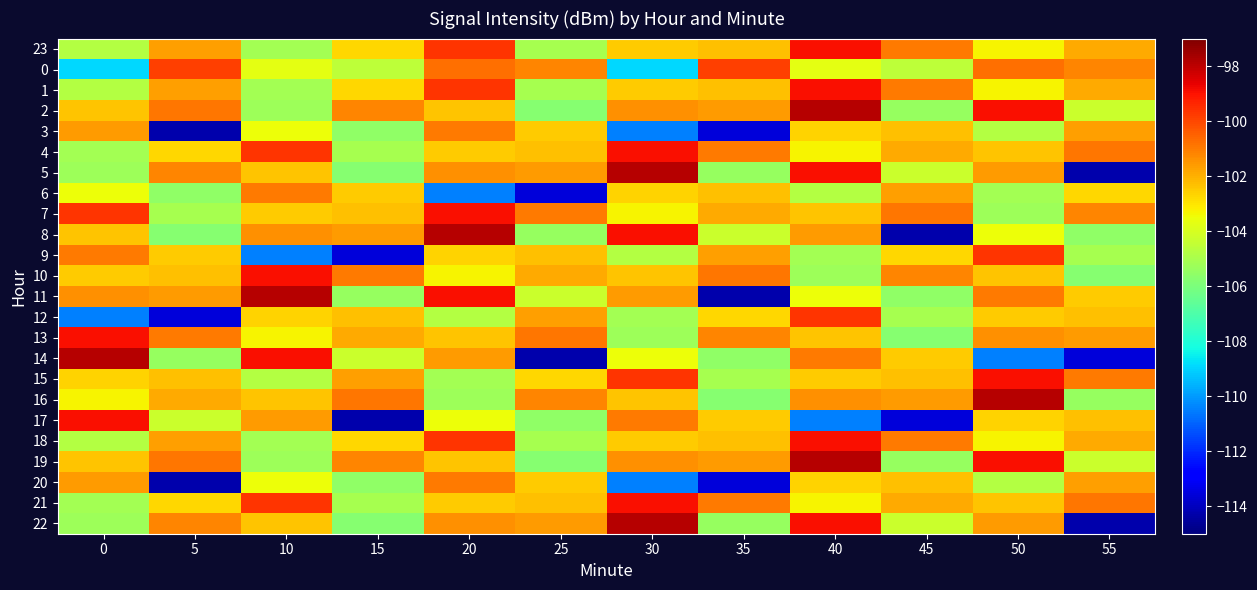

Which series has the largest total across all categories?

7